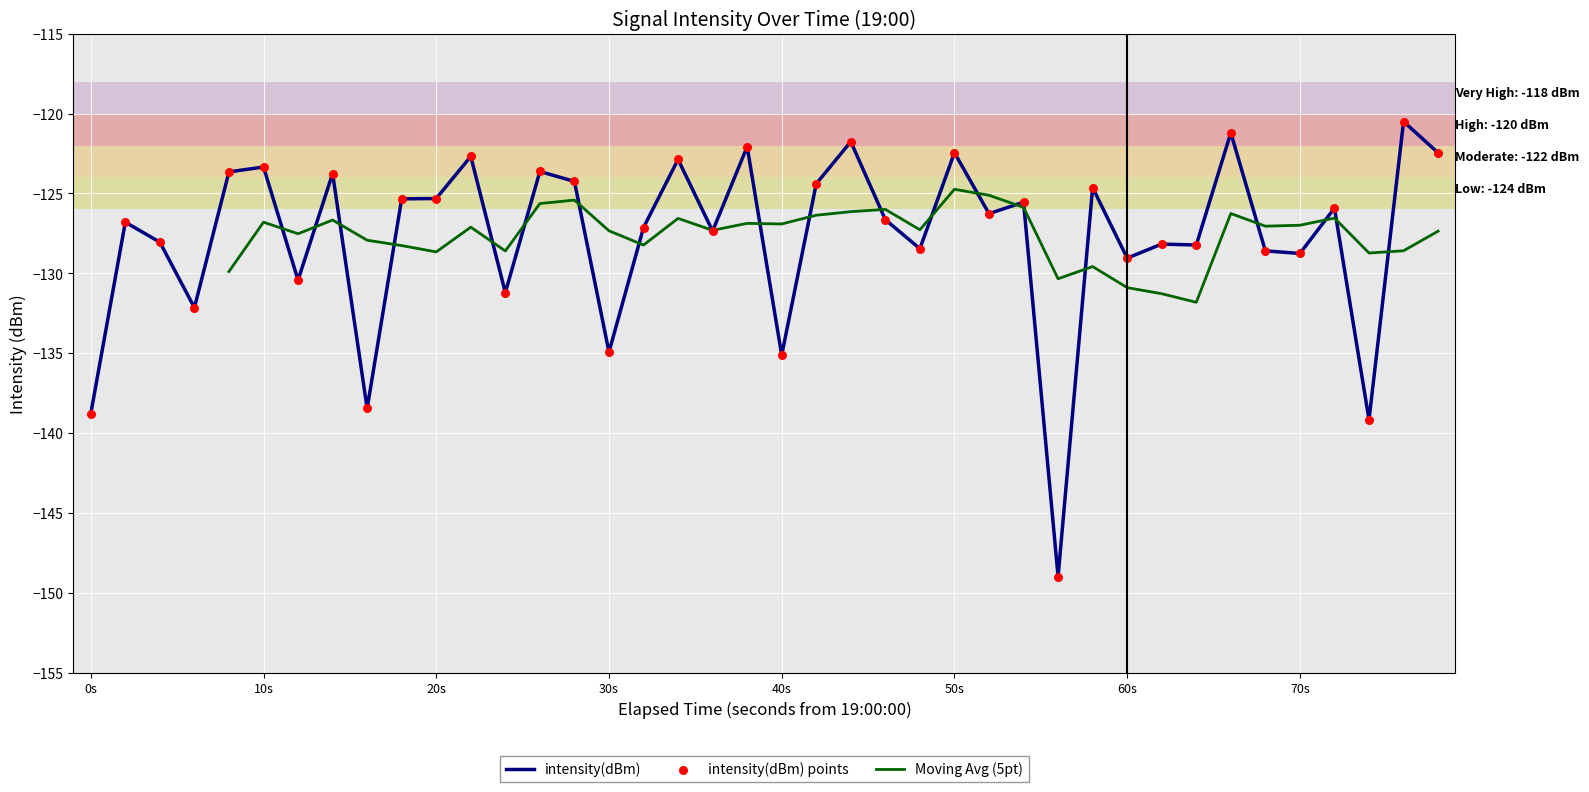

What is the maximum value for intensity(dBm)?

-120.5